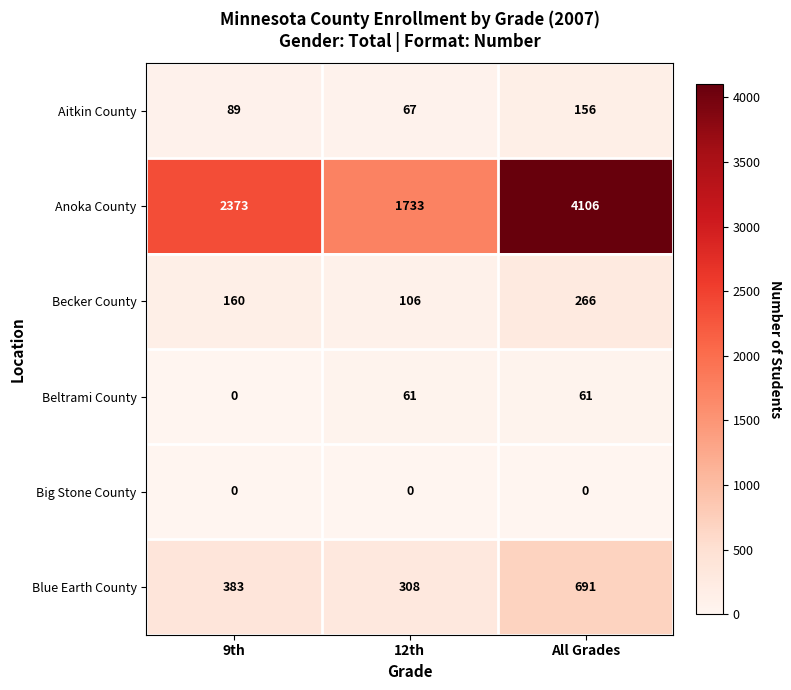

How many Becker County values are between 106 and 266?

3